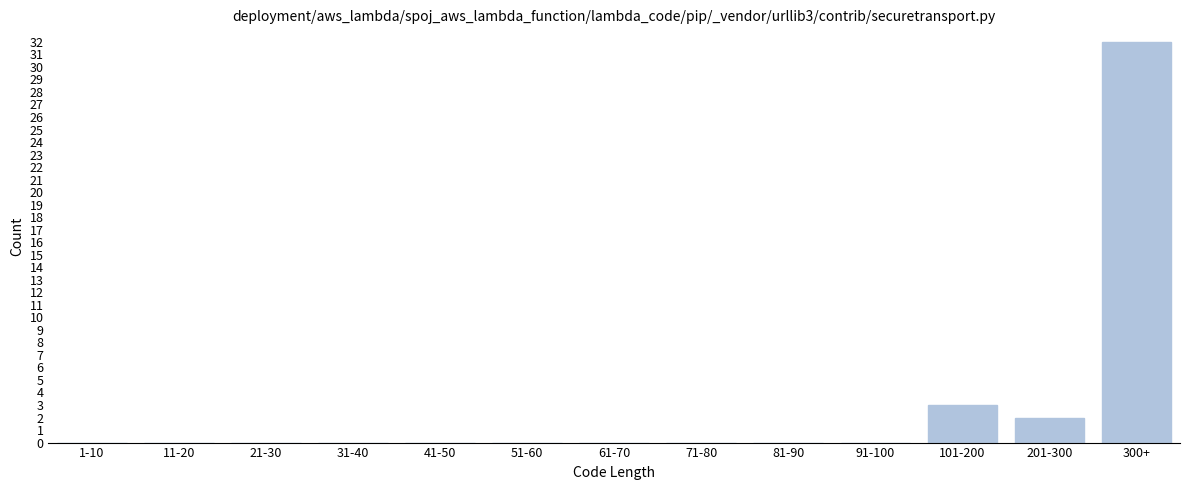

Reading right to left, what are all the values shown in this chart?

300+=32	201-300=2	101-200=3	91-100=0	81-90=0	71-80=0	61-70=0	51-60=0	41-50=0	31-40=0	21-30=0	11-20=0	1-10=0